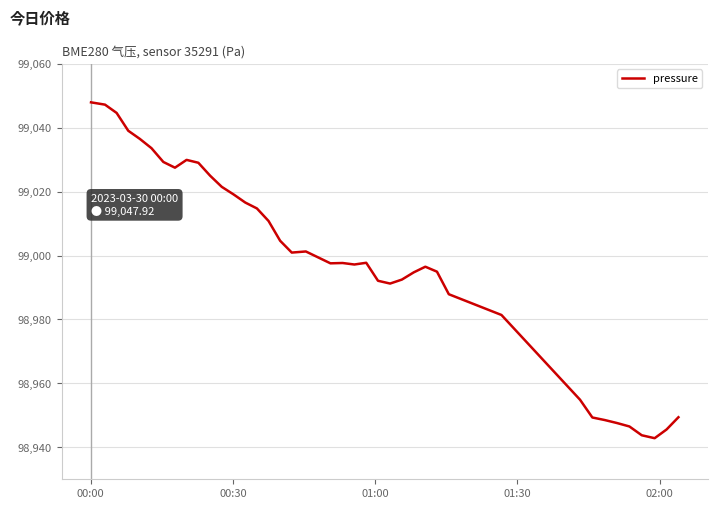

What is the difference between the maximum and minimum values?

105.1